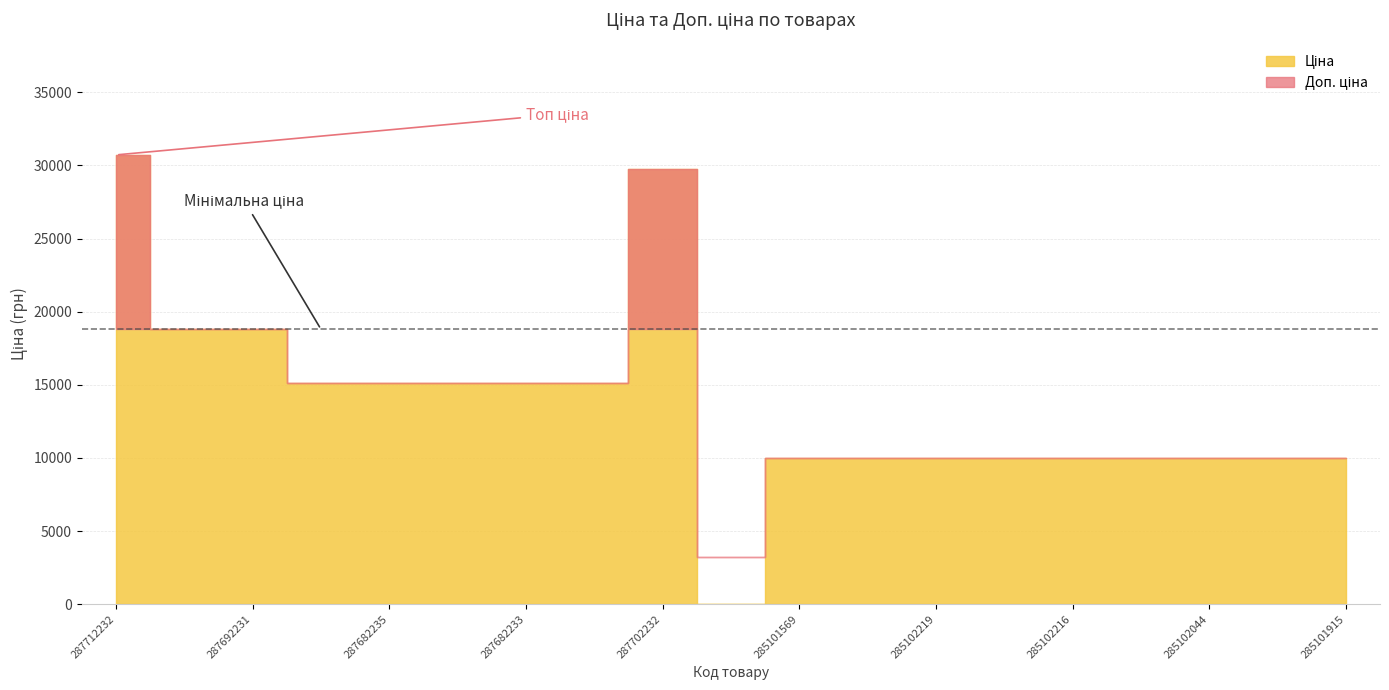

True or false: Доп. ціна has more than 1 interior local peaks.

False